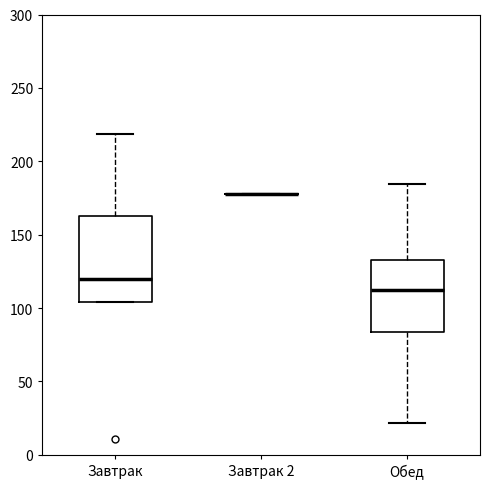

Comparing the boxes themselves (not the whiskers), which one is the tallest?

Завтрак